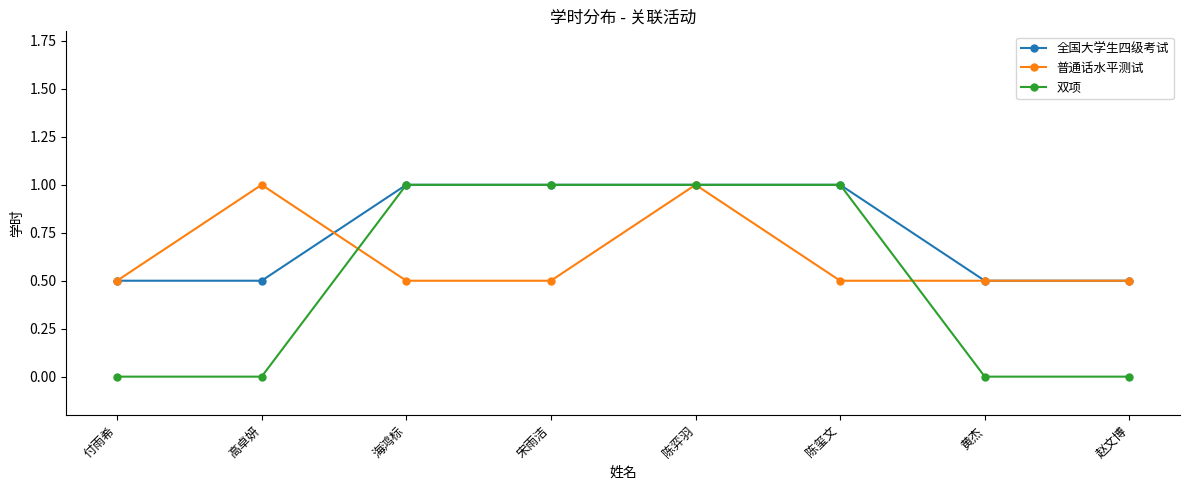

What is the total value across all series at 付雨希?

1.0